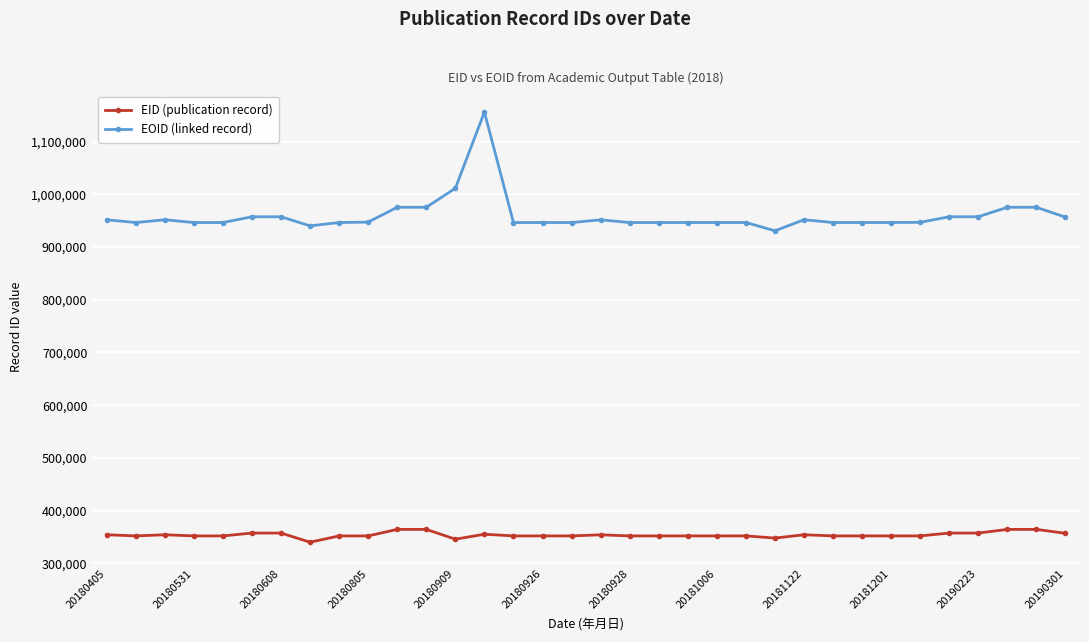

What is the minimum value shown in the chart?

339868